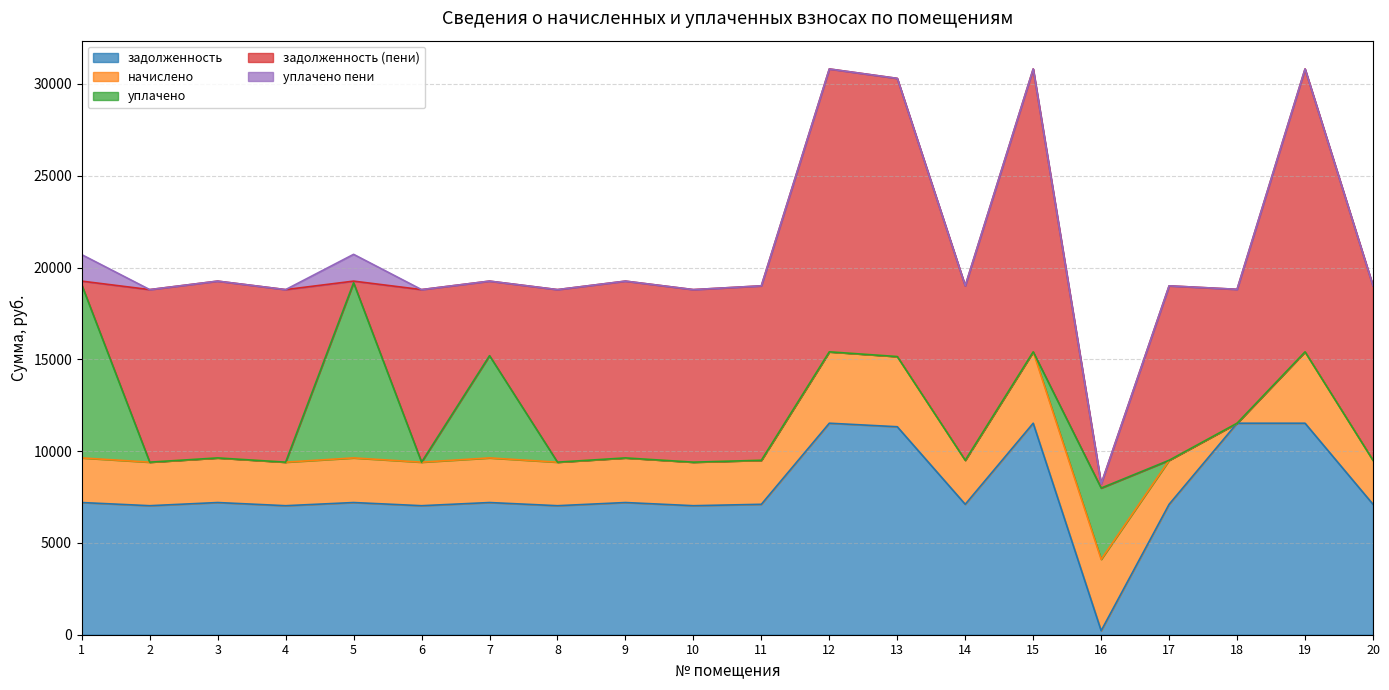

What is the lowest value of the задолженность (пени) series?

88.6